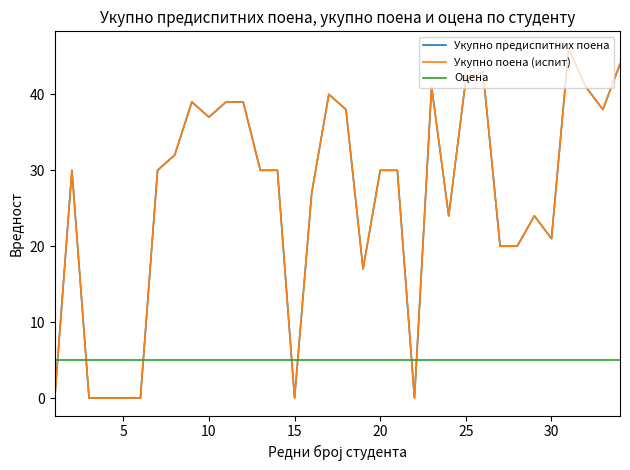

Does the chart display data point markers on the line(s)?

No